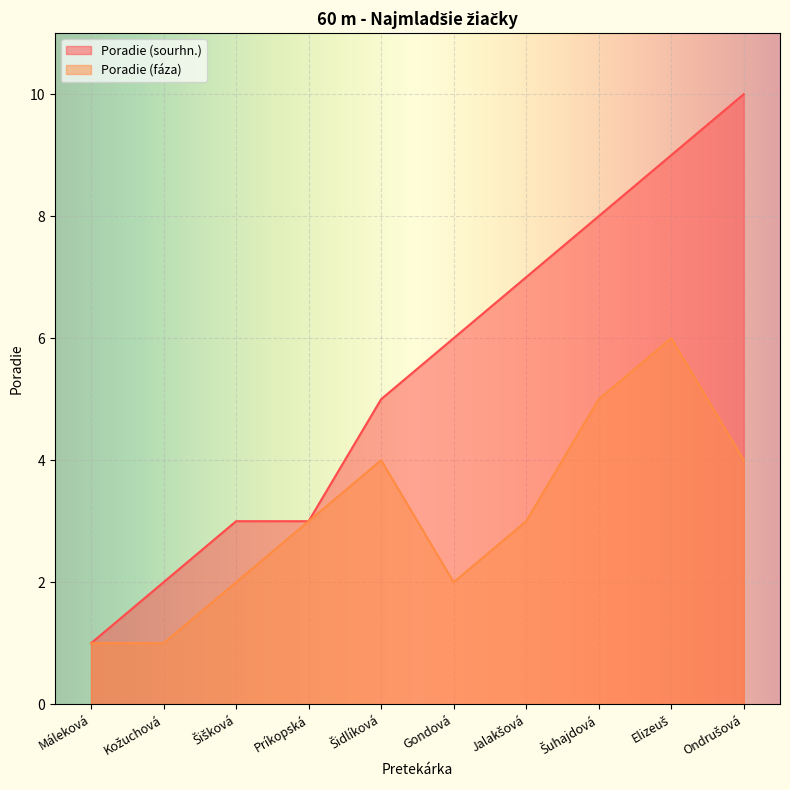

What is the value of the Poradie (sourhn.) point at the 3rd from the left?

3